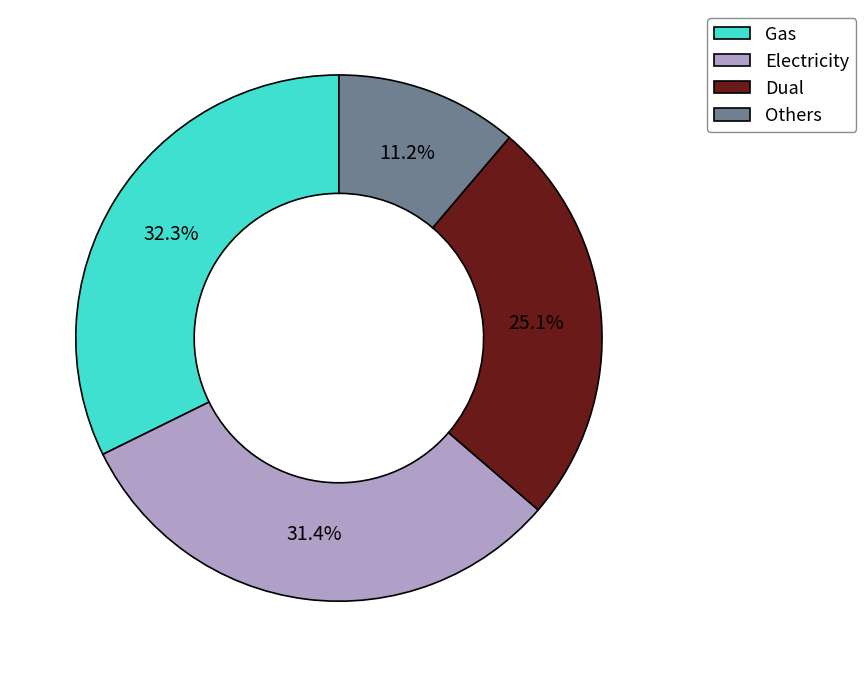

Is it true that Electricity is 17% of the pie?

False